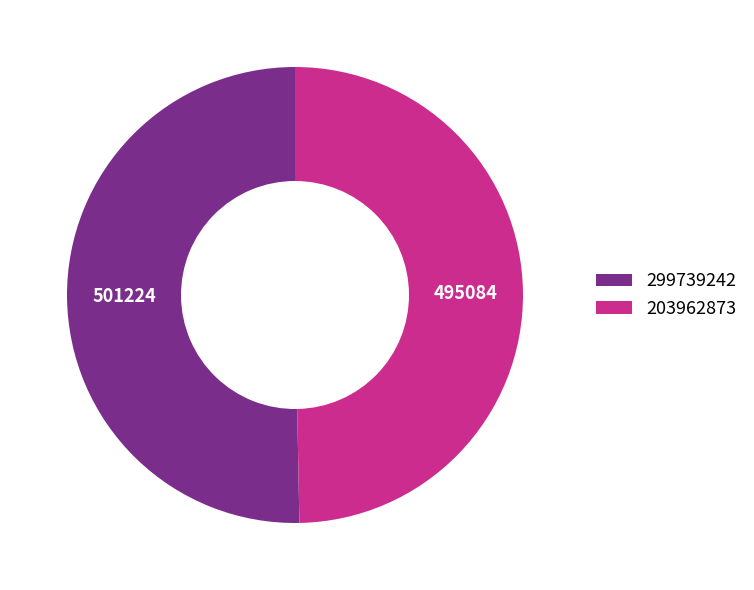

What is the ratio of the value at 203962873 to the value at 299739242?

1.0